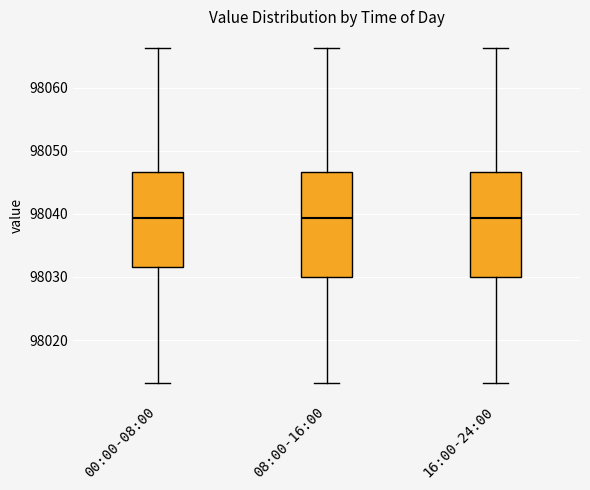

Reading left to right, transcribe this box plot: for each box, give where its median line is, the range the box spans, and where its two whiskers end, as read against the y-axis. The values are not printed on the chart, so give them approximately, as read against the axis.

00:00-08:00: median 98039, box 98032 to 98047, whiskers 98013 to 98066
08:00-16:00: median 98039, box 98030 to 98047, whiskers 98013 to 98066
16:00-24:00: median 98039, box 98030 to 98047, whiskers 98013 to 98066